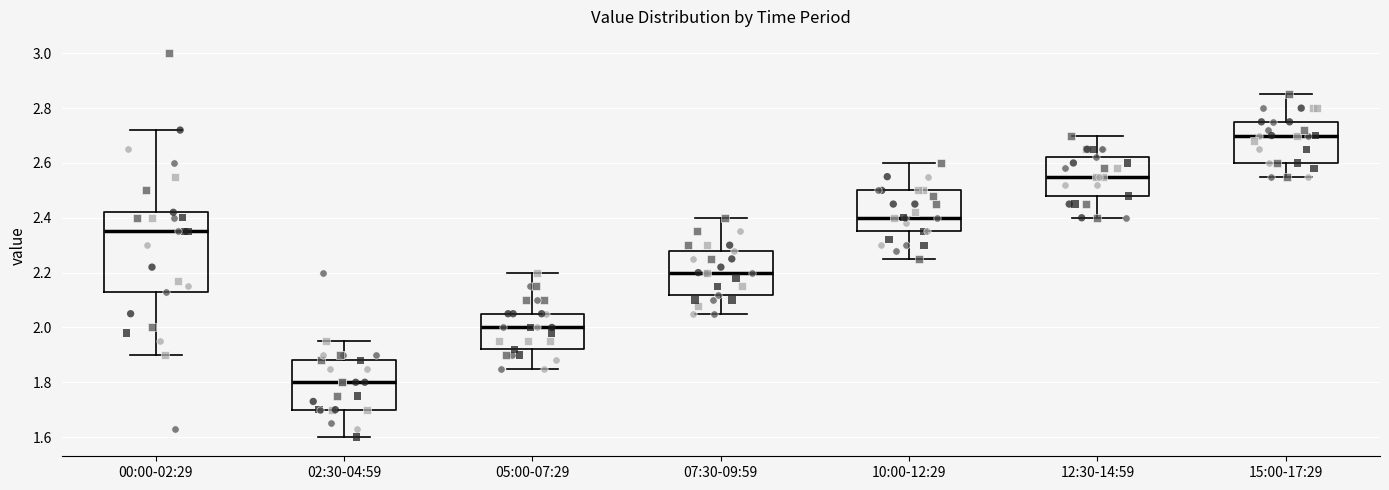

Reading left to right, read every box against the y-axis: the position of its median line, the range the box covers, and the ends of its whiskers. The values are not printed on the chart, so give them approximately, as read against the axis.

00:00-02:29: median 2.36, box 2.14 to 2.42, whiskers 1.90 to 2.72
02:30-04:59: median 1.80, box 1.70 to 1.88, whiskers 1.60 to 1.96
05:00-07:29: median 2.00, box 1.92 to 2.06, whiskers 1.86 to 2.20
07:30-09:59: median 2.20, box 2.12 to 2.28, whiskers 2.06 to 2.40
10:00-12:29: median 2.40, box 2.36 to 2.50, whiskers 2.26 to 2.60
12:30-14:59: median 2.56, box 2.48 to 2.62, whiskers 2.40 to 2.70
15:00-17:29: median 2.70, box 2.60 to 2.76, whiskers 2.56 to 2.86